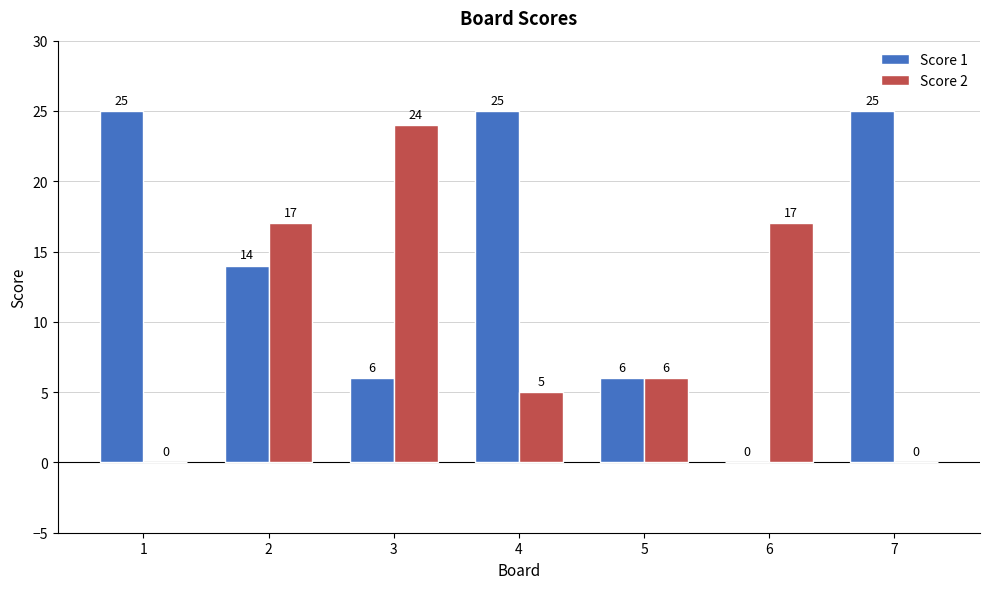

How many positive values does the Score 2 series have?

5